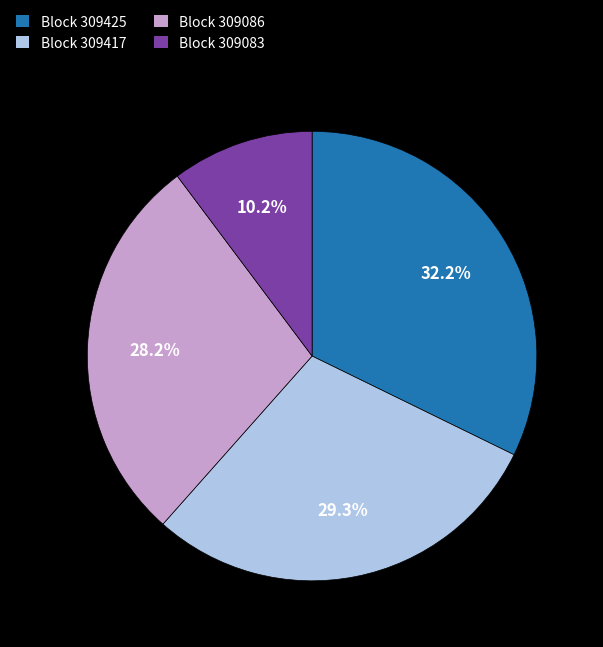

Does any single category account for the majority?

No